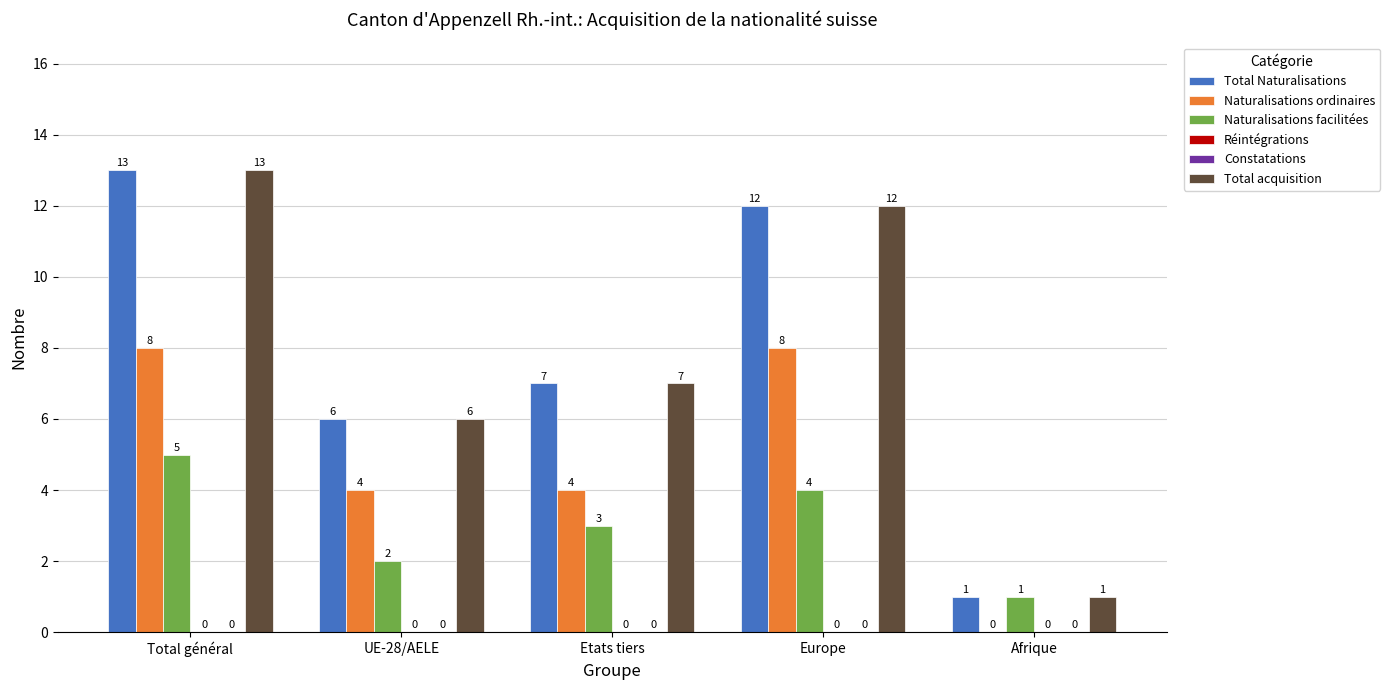

How many series are shown in this chart?

6